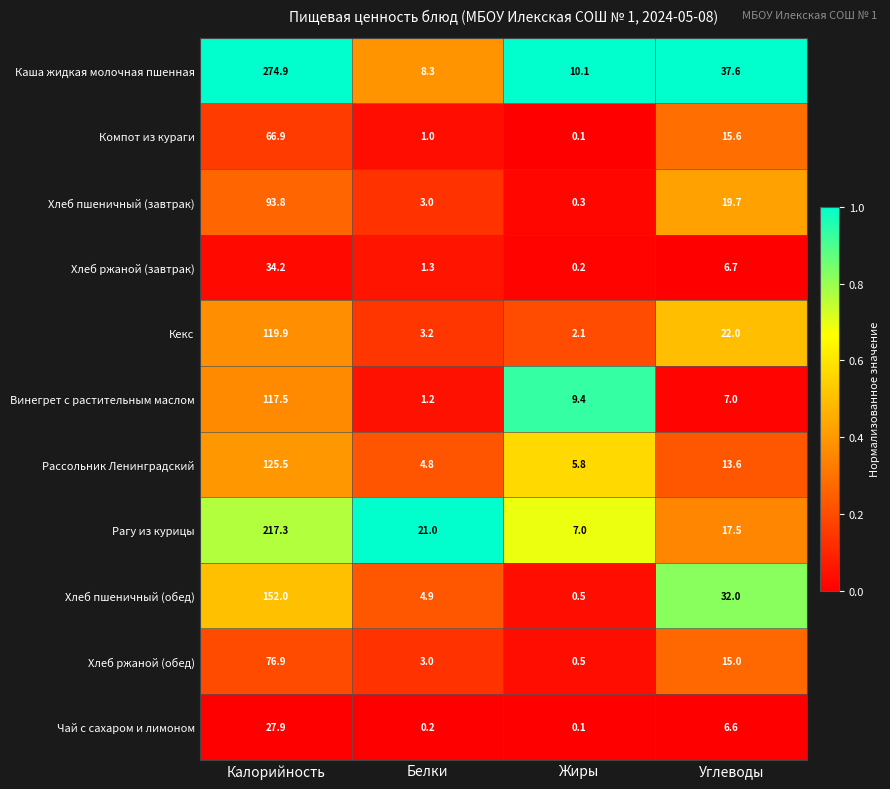

Rank the series by their maximum value, from highest to lowest.

Каша жидкая молочная пшенная, Рагу из курицы, Хлеб пшеничный (обед), Рассольник Ленинградский, Кекс, Винегрет с растительным маслом, Хлеб пшеничный (завтрак), Хлеб ржаной (обед), Компот из кураги, Хлеб ржаной (завтрак), Чай с сахаром и лимоном